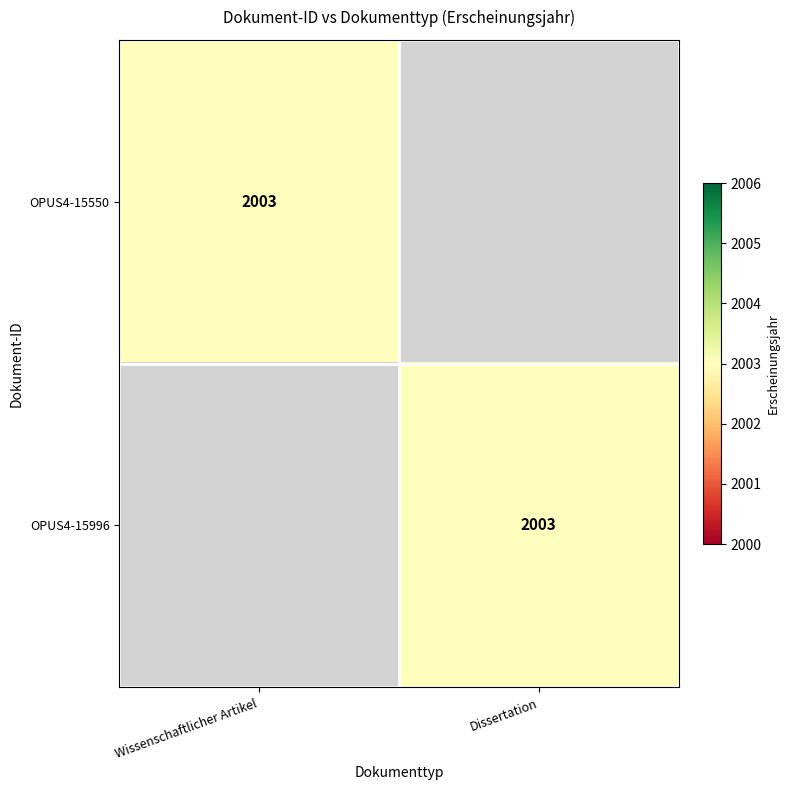

Is it true that OPUS4-15550 equals 2003 at Wissenschaftlicher Artikel?

True